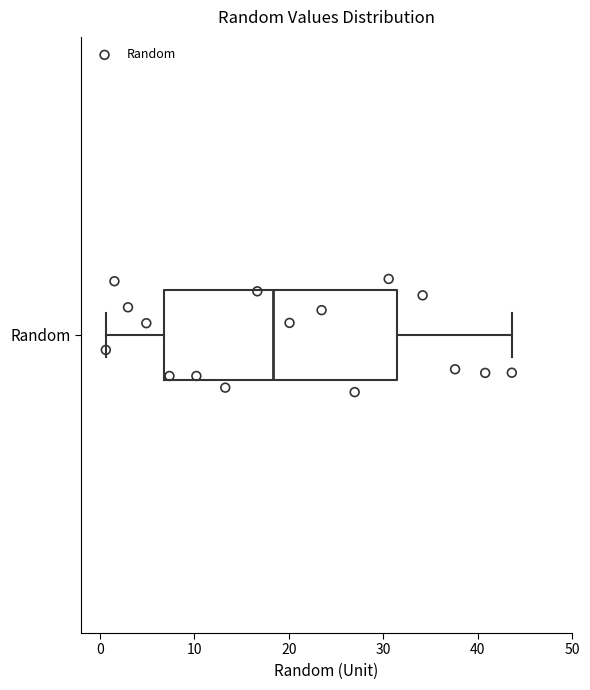

Where does the left whisker of the box for Random end on the x-axis? The values are not printed on the chart, so give them approximately, as read against the axis.

1